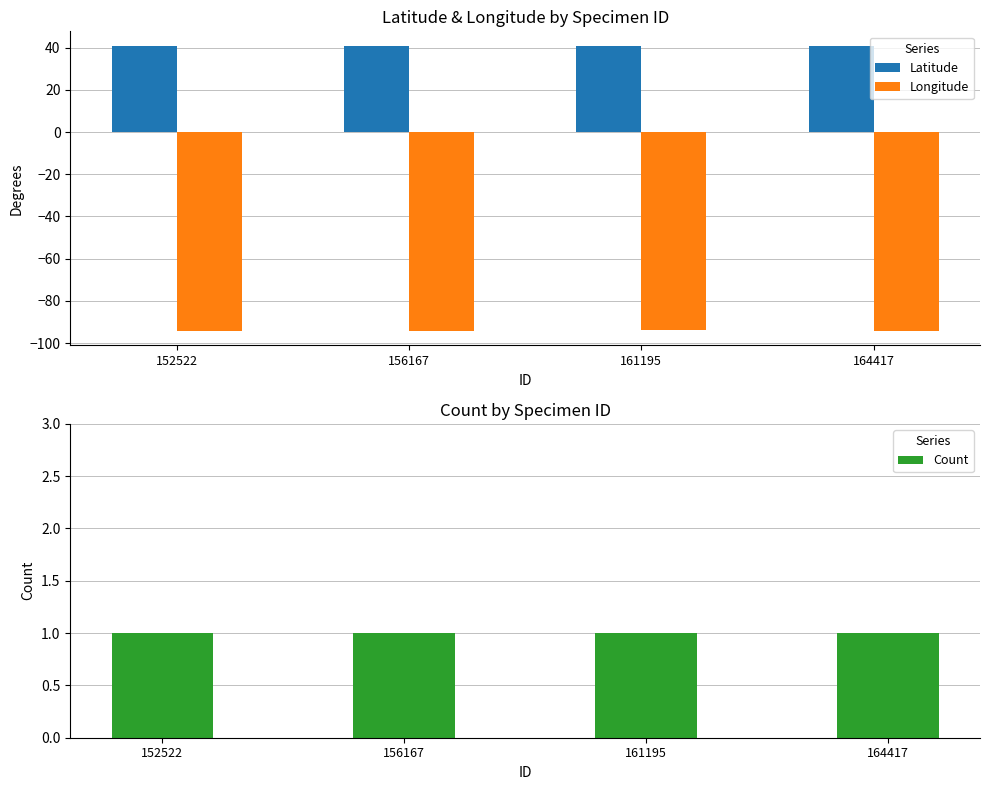

What is the value of the Longitude bar at the 3rd from the left?

-94.1